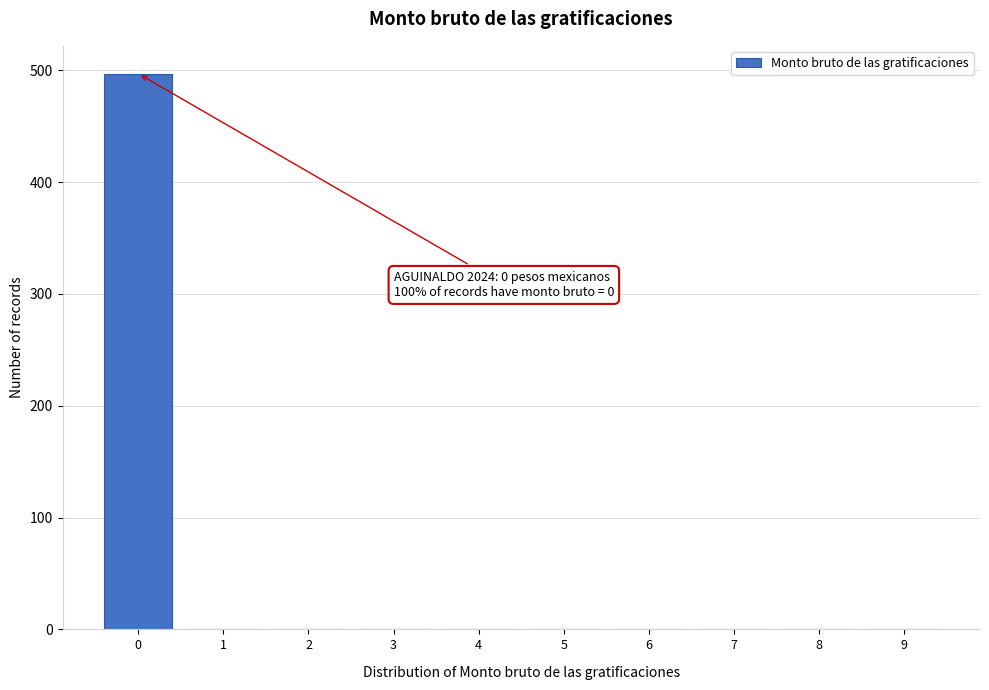

Over which range of the x-axis is the bar tallest?

-0.5 to 0.5